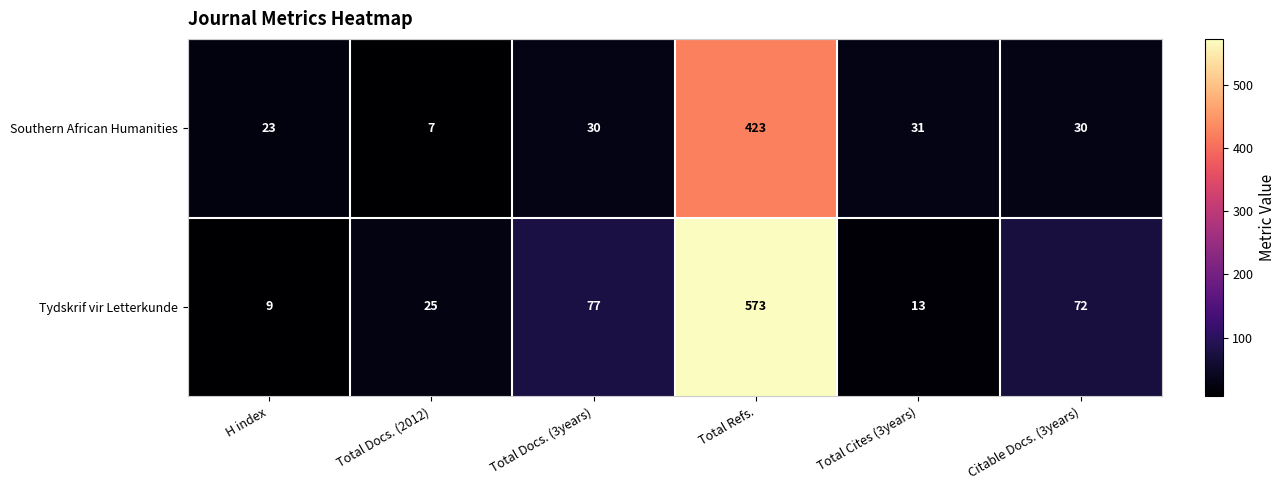

Which series has the largest total across all categories?

Tydskrif vir Letterkunde